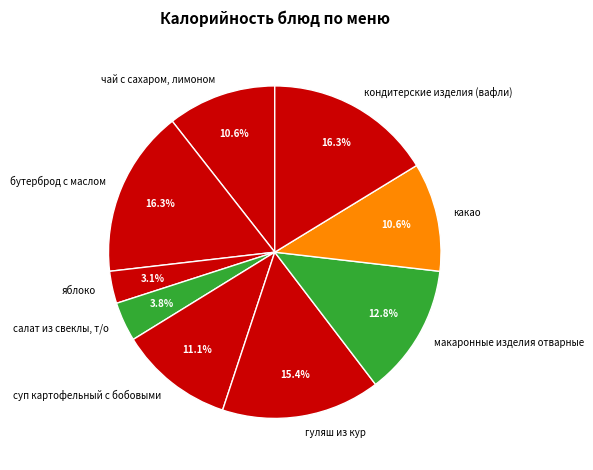

How much of the chart is everything except кондитерские изделия (вафли)?

83.7%